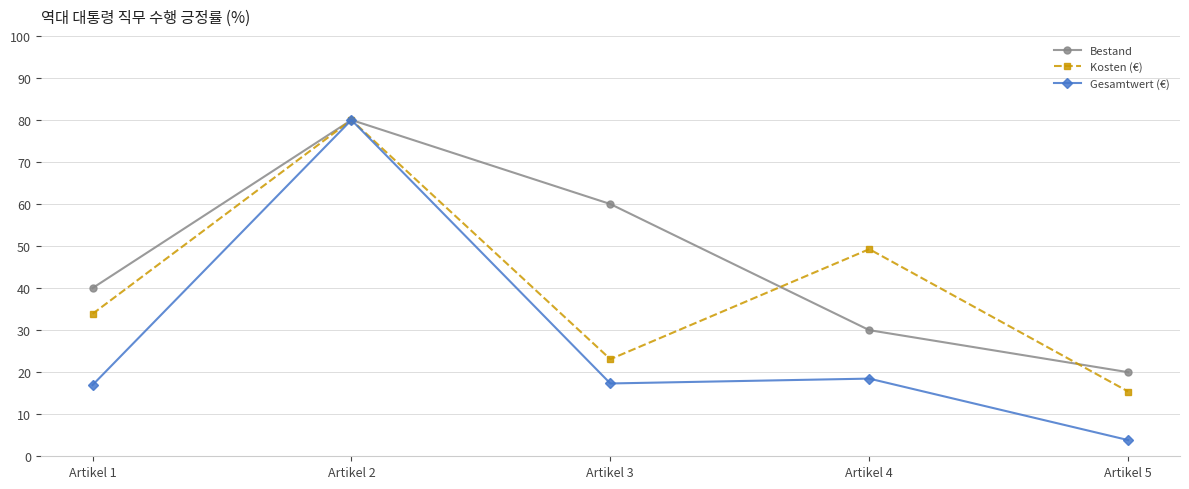

True or false: Bestand has a value of 36.5 at Artikel 3.

False